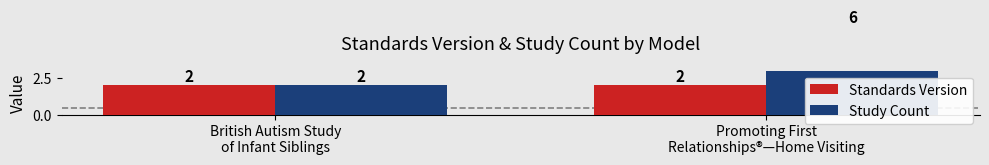

What is the average value of the Study Count series?

4